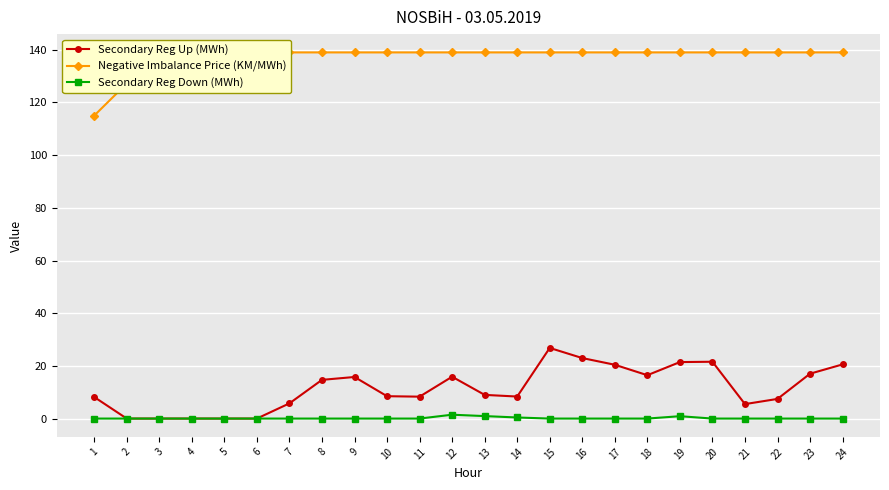

How many data points in Secondary Reg Up (MWh) are less than 8?

8